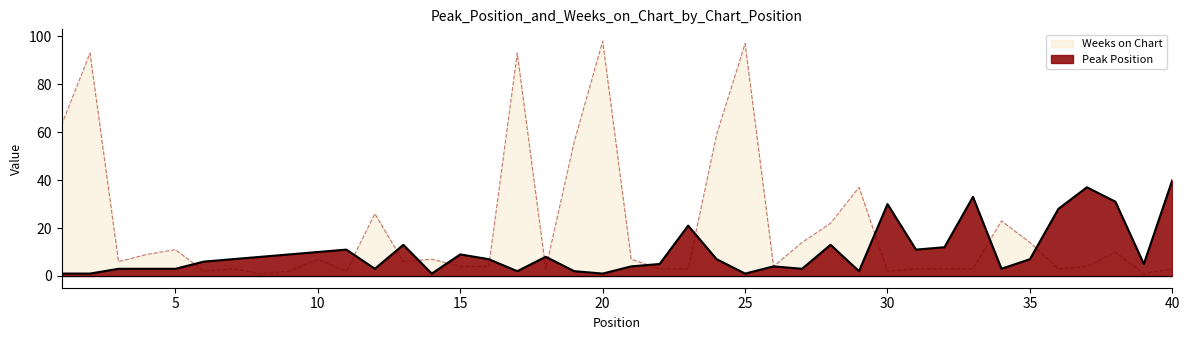

What is the maximum value for Peak Position?

40